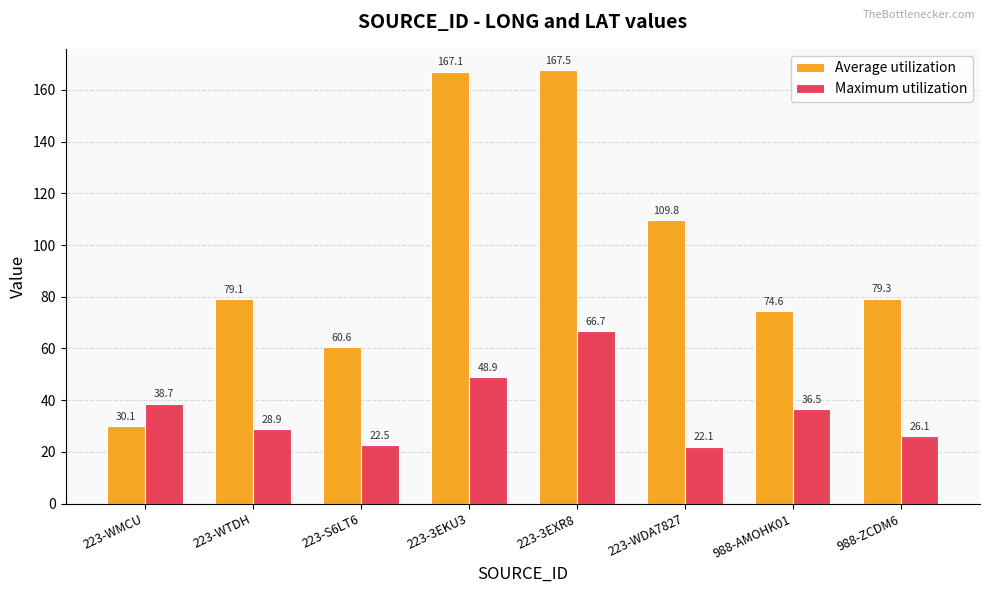

Reading left to right, list all the values displayed in this chart.

Average utilization: 30.1	79.1	60.6	167.1	167.5	109.8	74.6	79.3
Maximum utilization: 38.7	28.9	22.5	48.9	66.7	22.1	36.5	26.1